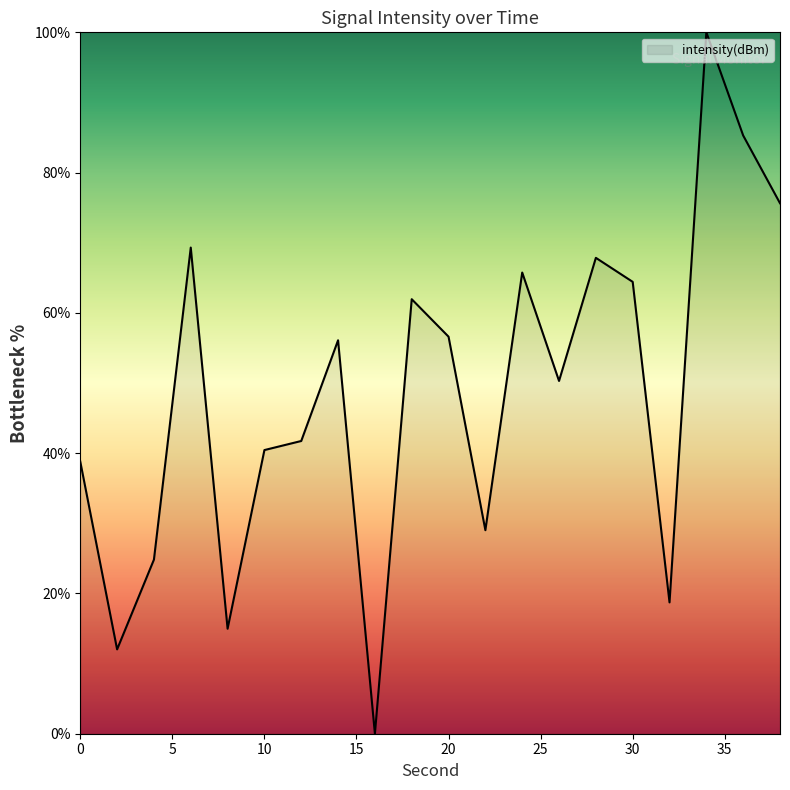

What is the difference between the maximum and minimum values?

100.0